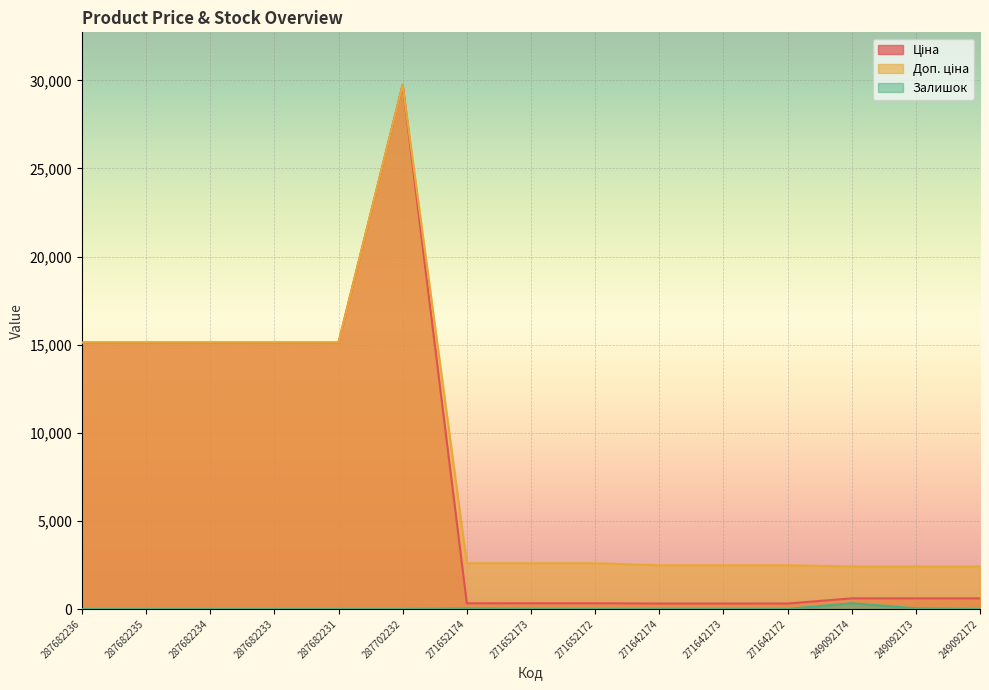

Reading left to right, transcribe all the data shown in this chart.

Ціна: 15120.0	15120.0	15120.0	15120.0	15120.0	29747.2	324.8	324.8	324.8	310.3	310.3	310.3	603.7	603.7	603.7
Доп. ціна: 15120.0	15120.0	15120.0	15120.0	15120.0	29747.2	2598.3	2598.3	2598.3	2482.4	2482.4	2482.4	2414.8	2414.8	2414.8
Залишок: 0.0	0.0	0.0	0.0	0.0	0.0	34.0	15.0	4.0	11.0	10.0	4.0	328.0	38.0	0.0